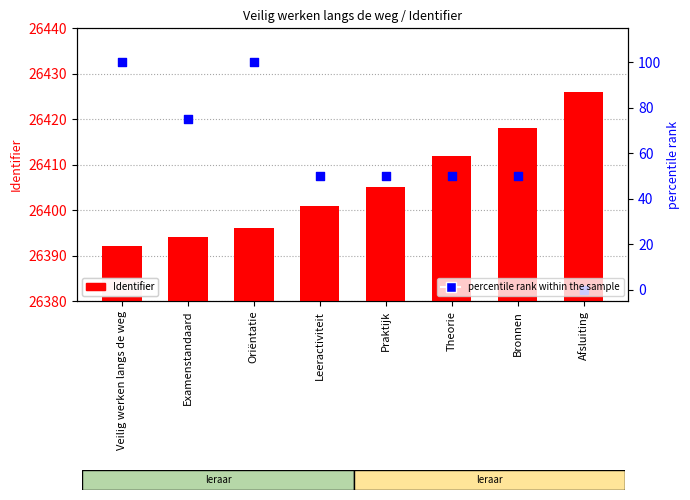

Which series has the widest spread of Y values?

percentile rank within the sample